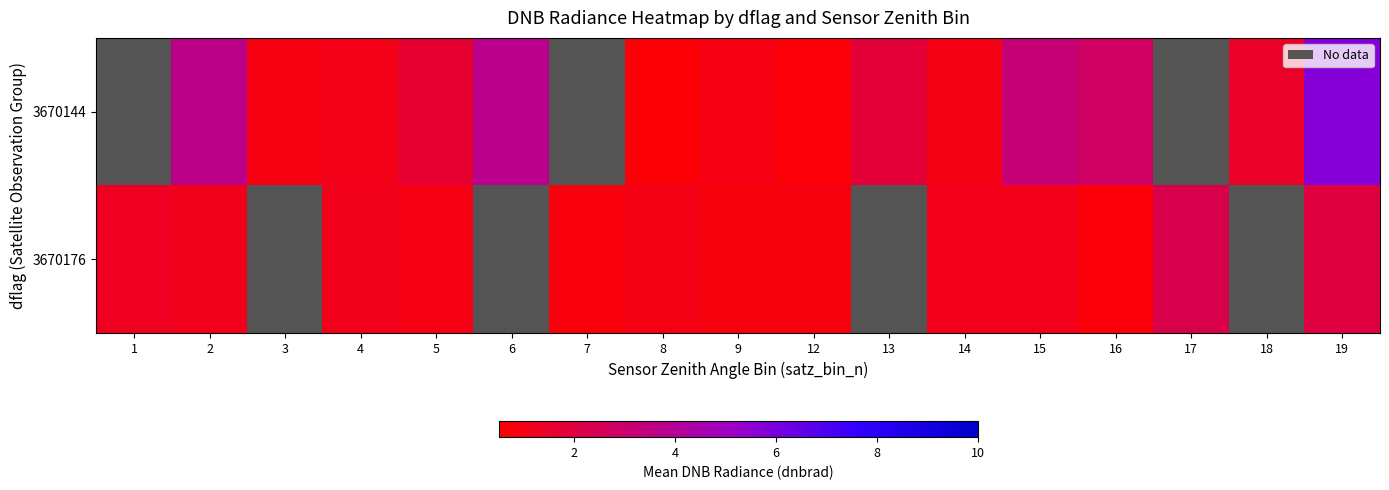

At which label does 3670144 first exceed 1?

2